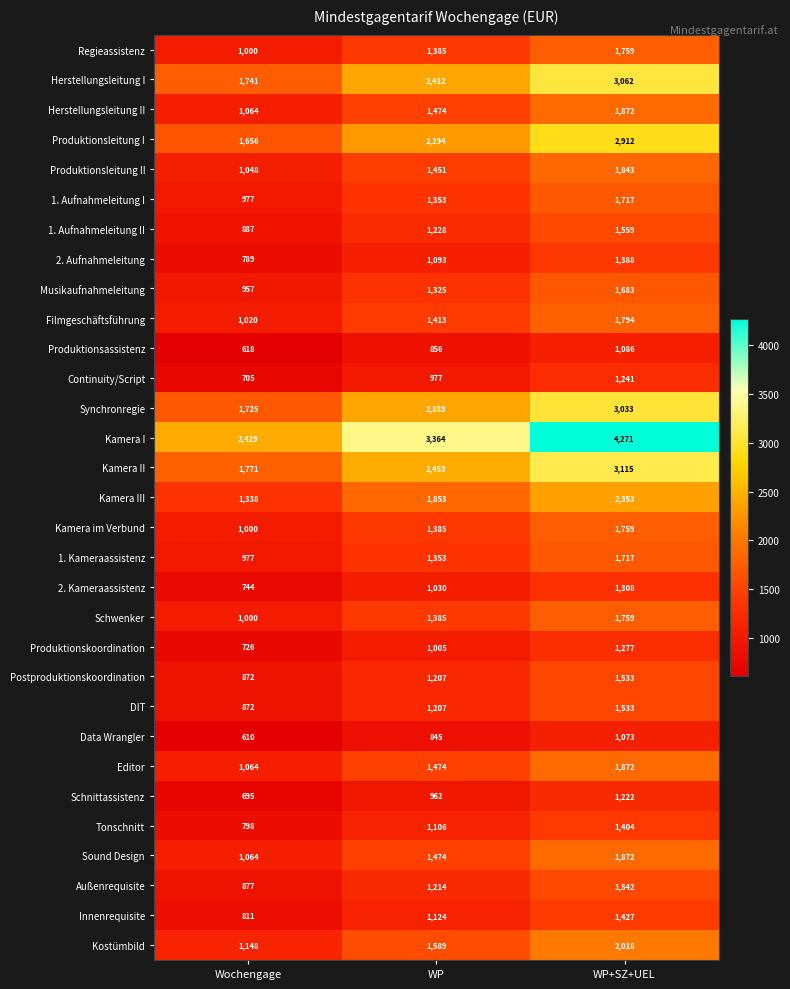

The 1. Kameraassistenz series shows 2314 at WP. True or false?

False